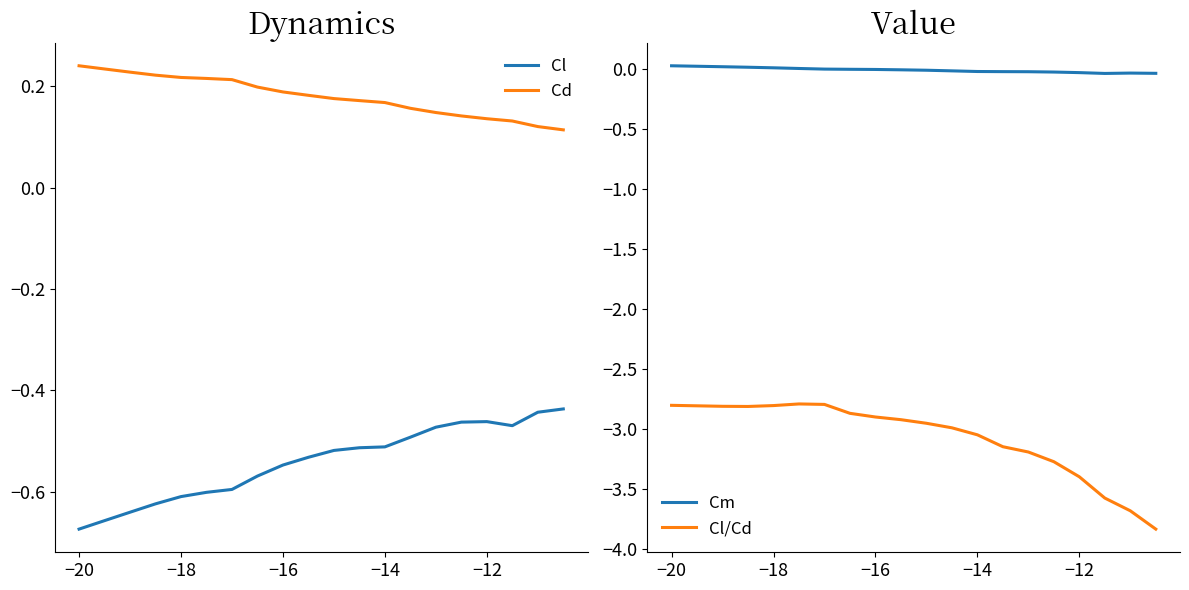

True or false: Cd and Cl cross at least once.

False